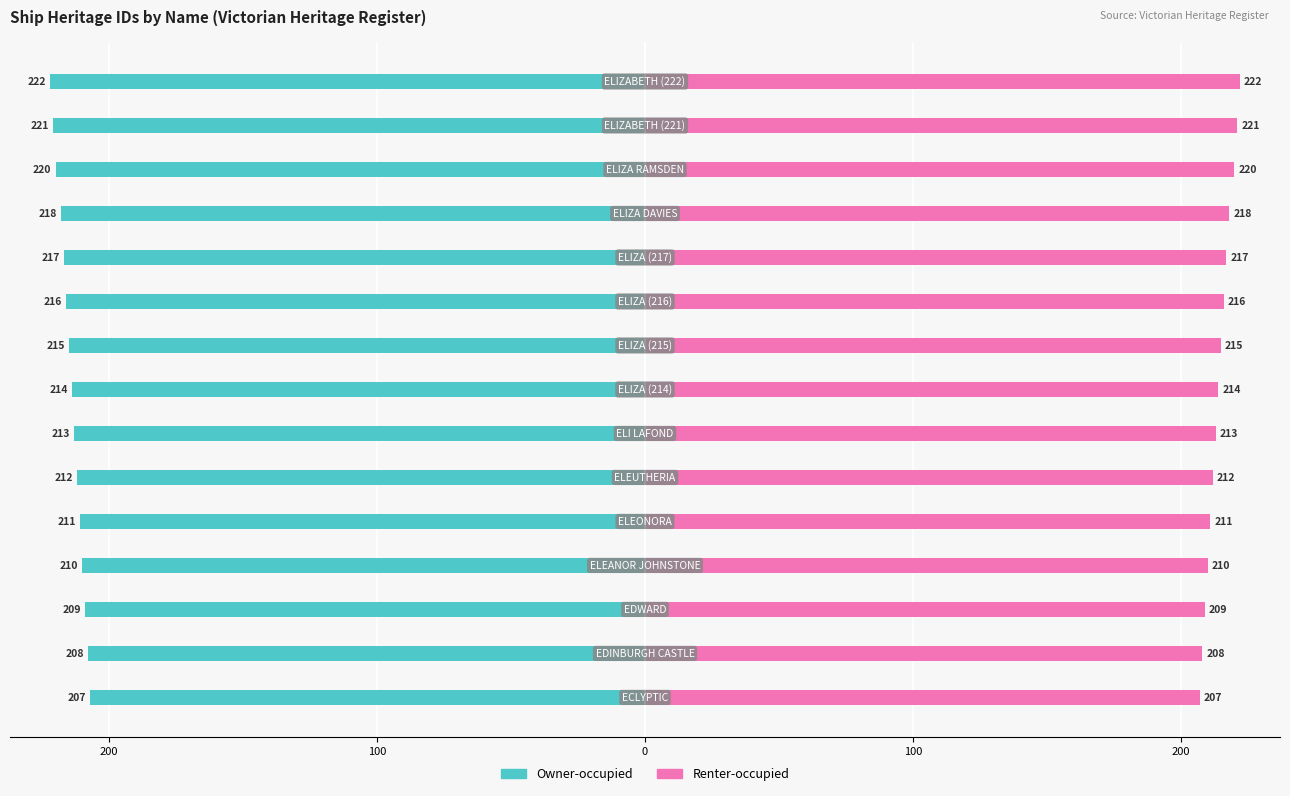

Which series has the largest range (max minus min)?

Owner-occupied